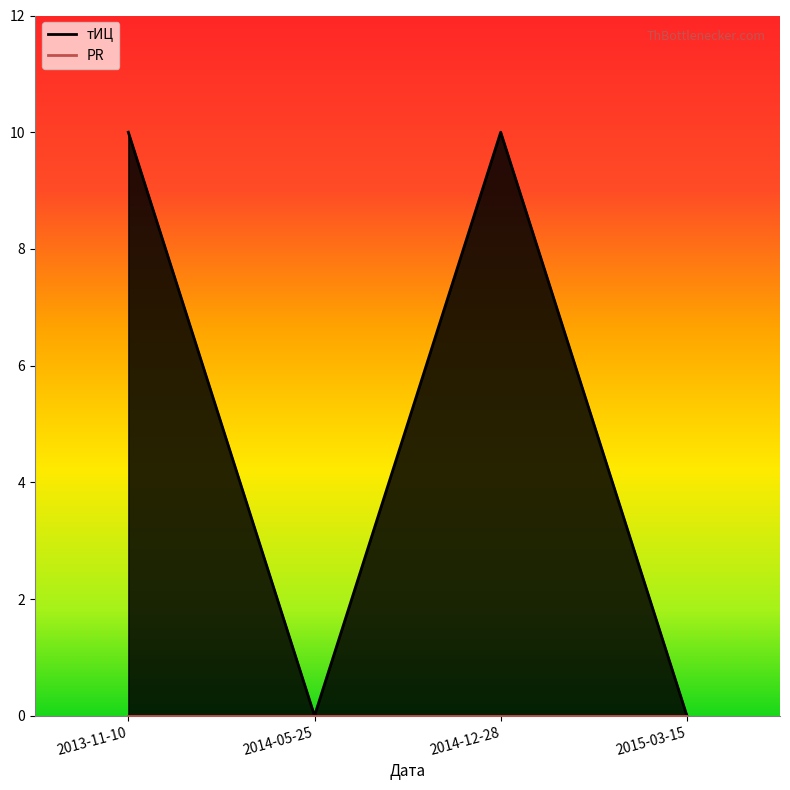

Rank the categories by value from lowest to highest.

2014-05-25, 2015-03-15, 2013-11-10, 2014-12-28